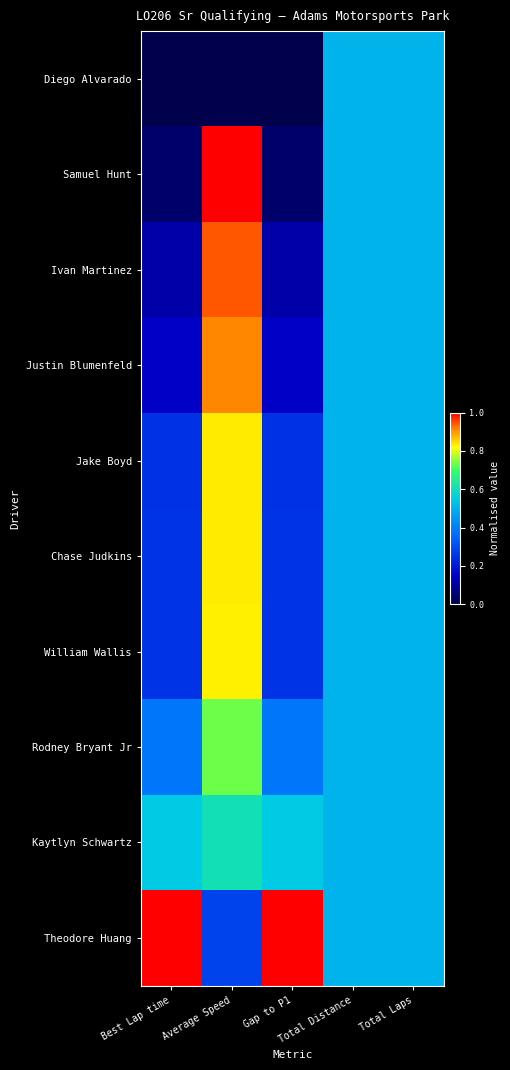

Reading left to right, list all the values displayed in this chart.

Diego Alvarado: Best Lap time=0.0	Average Speed=0.0	Gap to P1=0.0	Total Distance=0.5	Total Laps=0.5
Samuel Hunt: Best Lap time=0.0	Average Speed=1.0	Gap to P1=0.0	Total Distance=0.5	Total Laps=0.5
Ivan Martinez: Best Lap time=0.1	Average Speed=0.9	Gap to P1=0.1	Total Distance=0.5	Total Laps=0.5
Justin Blumenfeld: Best Lap time=0.1	Average Speed=0.9	Gap to P1=0.1	Total Distance=0.5	Total Laps=0.5
Jake Boyd: Best Lap time=0.2	Average Speed=0.8	Gap to P1=0.2	Total Distance=0.5	Total Laps=0.5
Chase Judkins: Best Lap time=0.3	Average Speed=0.8	Gap to P1=0.3	Total Distance=0.5	Total Laps=0.5
William Wallis: Best Lap time=0.3	Average Speed=0.8	Gap to P1=0.3	Total Distance=0.5	Total Laps=0.5
Rodney Bryant Jr: Best Lap time=0.4	Average Speed=0.7	Gap to P1=0.4	Total Distance=0.5	Total Laps=0.5
Kaytlyn Schwartz: Best Lap time=0.5	Average Speed=0.6	Gap to P1=0.6	Total Distance=0.5	Total Laps=0.5
Theodore Huang: Best Lap time=1.0	Average Speed=0.3	Gap to P1=1.0	Total Distance=0.5	Total Laps=0.5